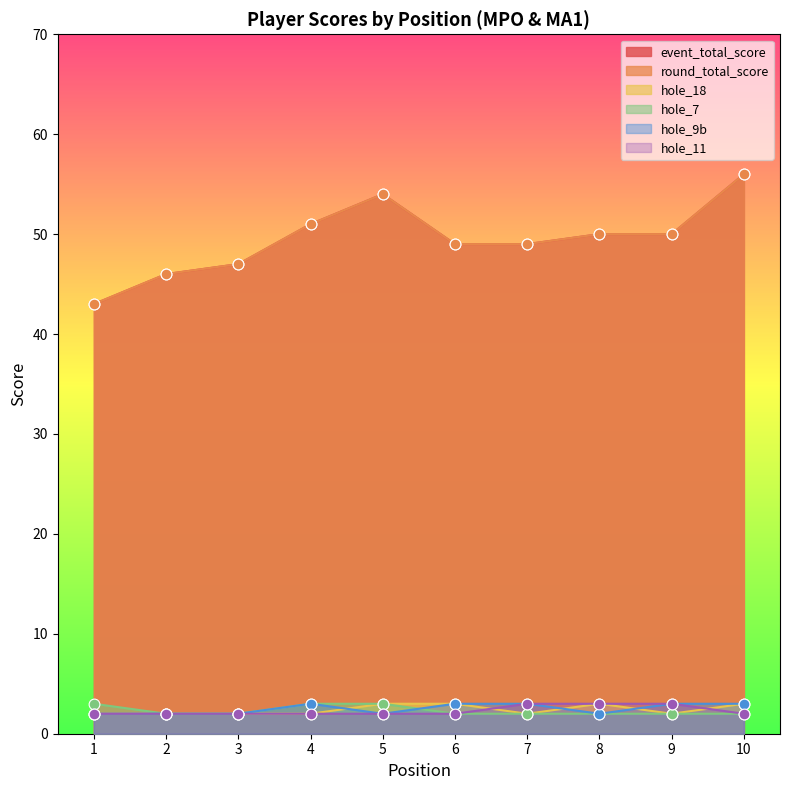

Which series contains the lowest Y value?

hole_18